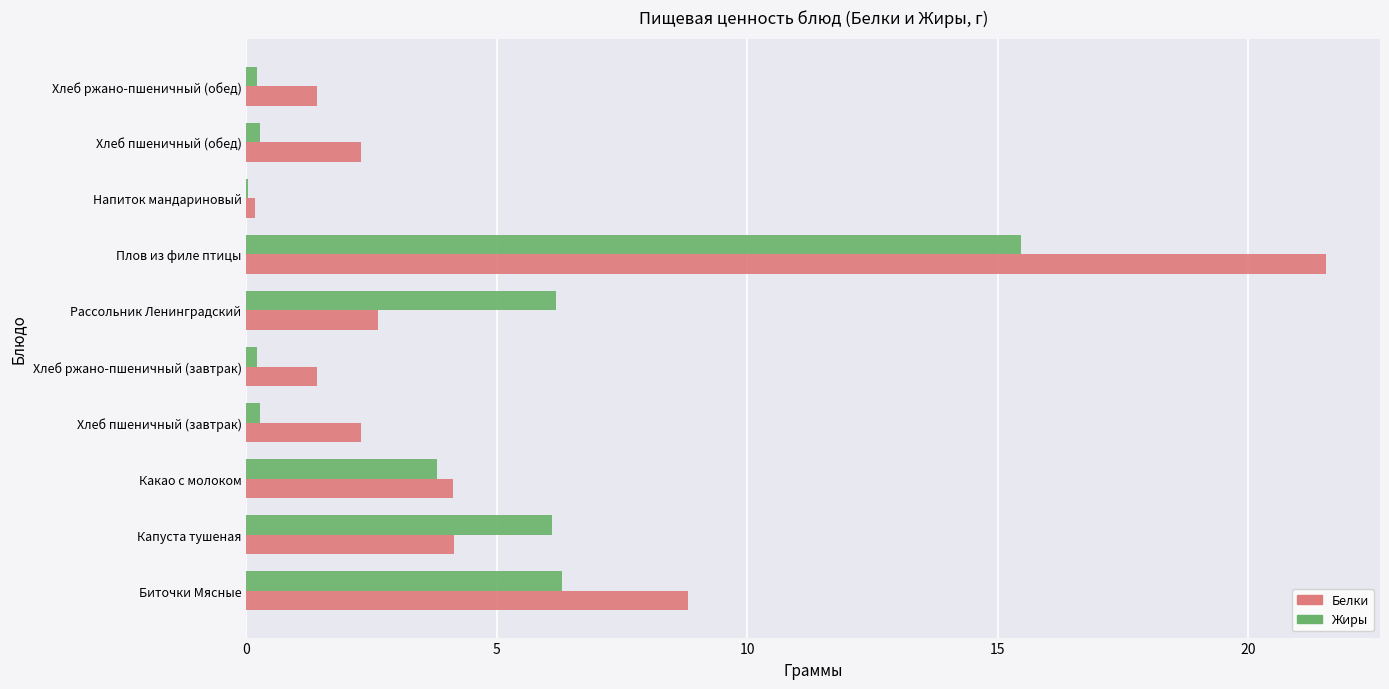

Between Хлеб ржано-пшеничный (завтрак) and Плов из филе птицы, which series saw the biggest shift?

Белки